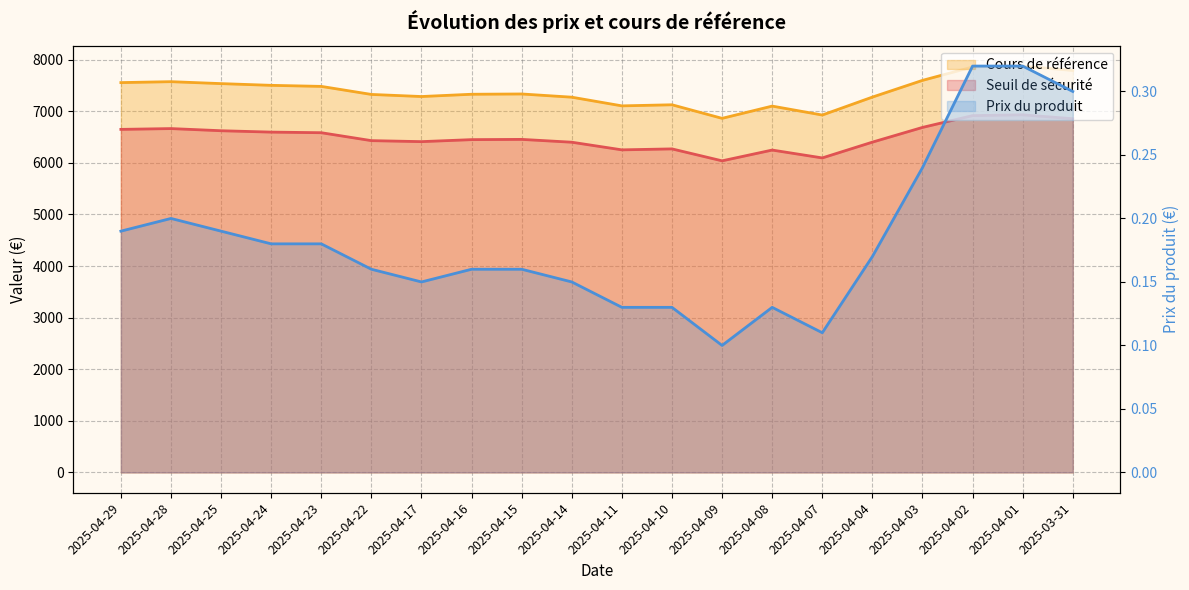

How many interior local valleys does the Prix du produit series have?

3